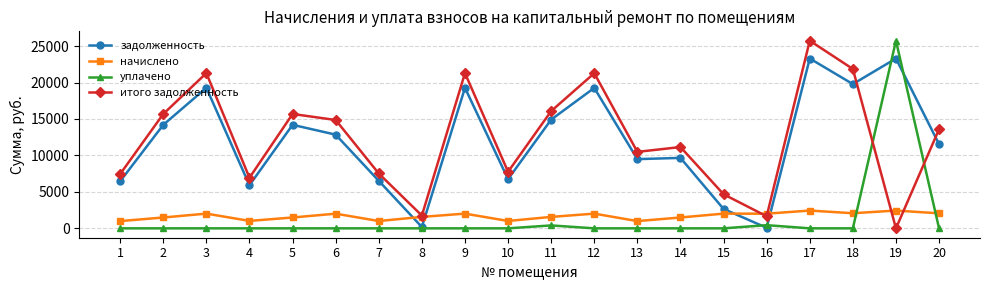

At which category does итого задолженность reach its first local valley?

4